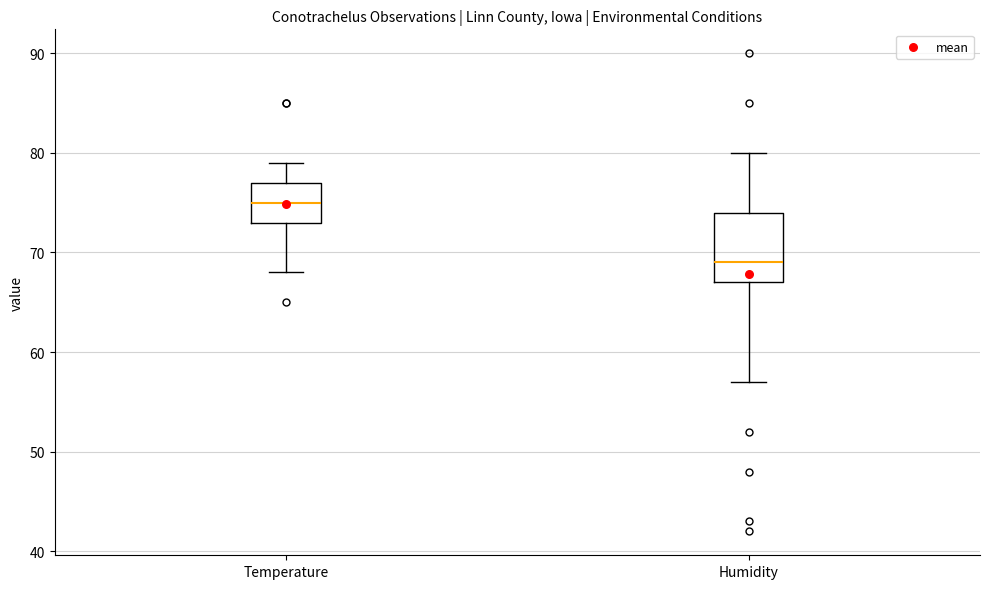

Where is the upper edge of the box for Humidity on the y-axis? The values are not printed on the chart, so give them approximately, as read against the axis.

74